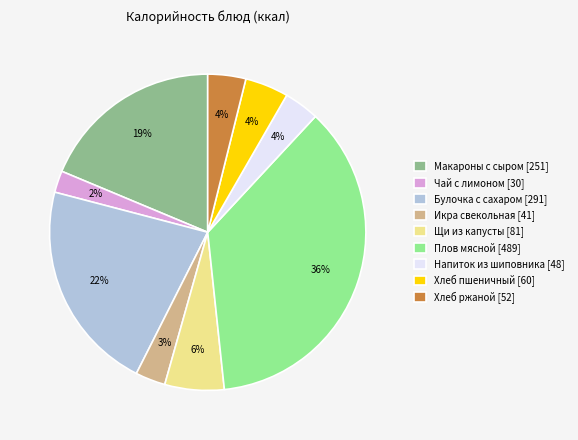

To the nearest percent, what is the average slice percentage?

11%